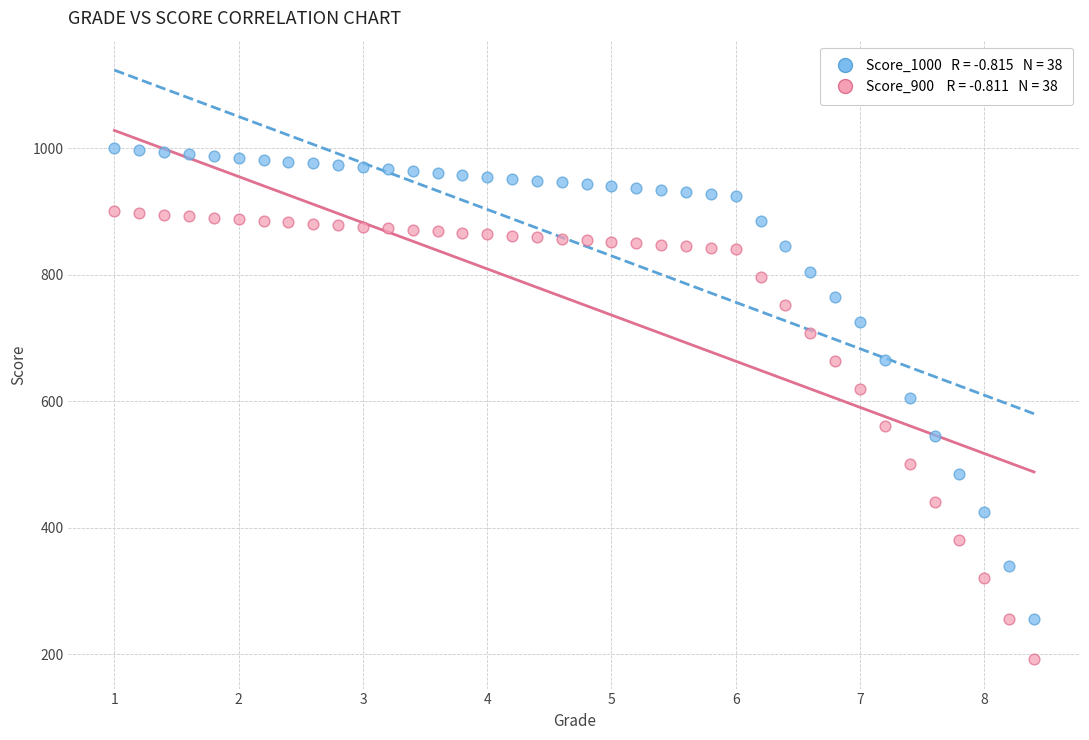

Across all data points, what is the range of X values (max minus min)?

7.4